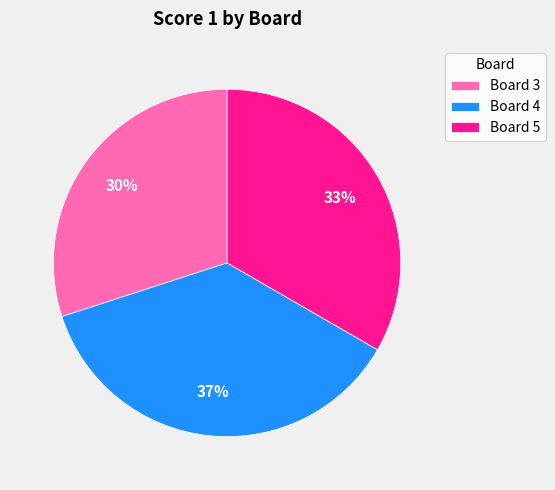

How many slices are in this pie chart?

3